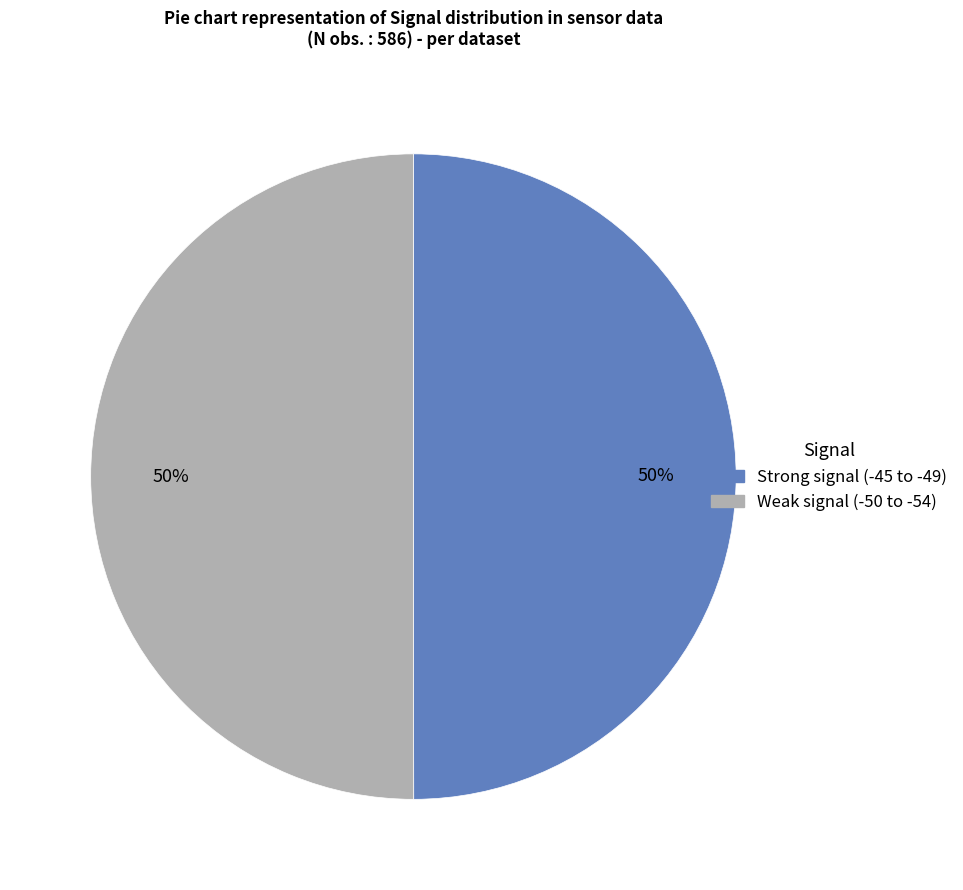

How many segments does this pie chart have?

2